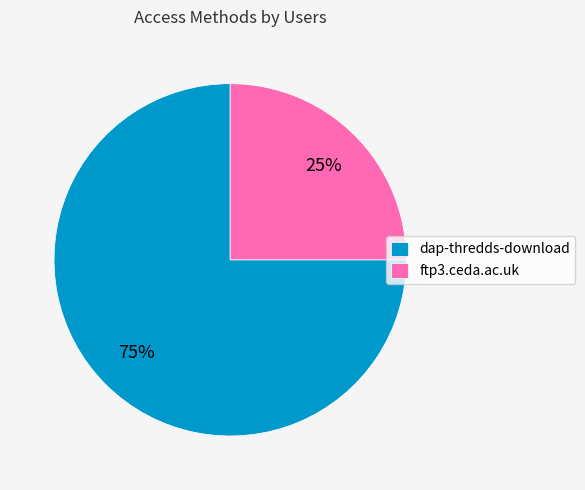

Combined, do dap-thredds-download and ftp3.ceda.ac.uk account for over 50%?

Yes